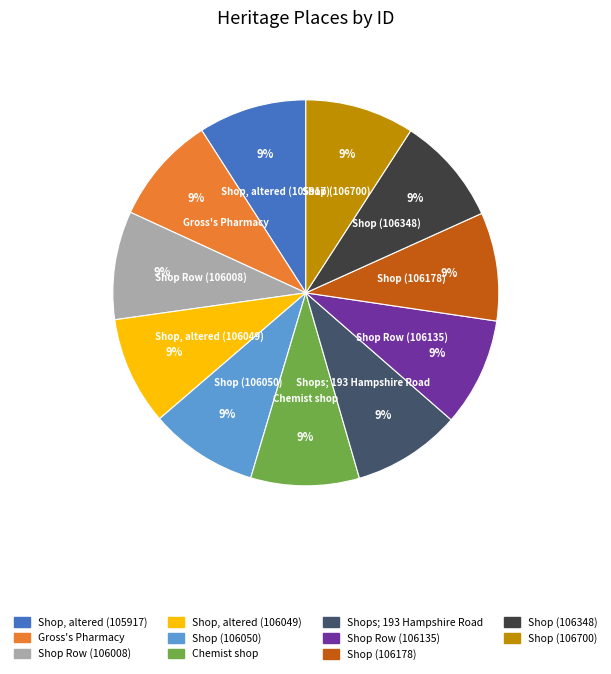

Combined, do Chemist shop and Shop (106348) account for over 50%?

No